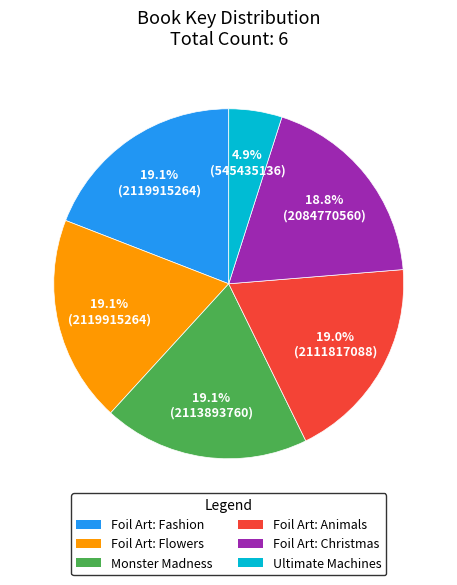

To the nearest percent, what is the combined percentage of Foil Art: Flowers and Monster Madness?

38%